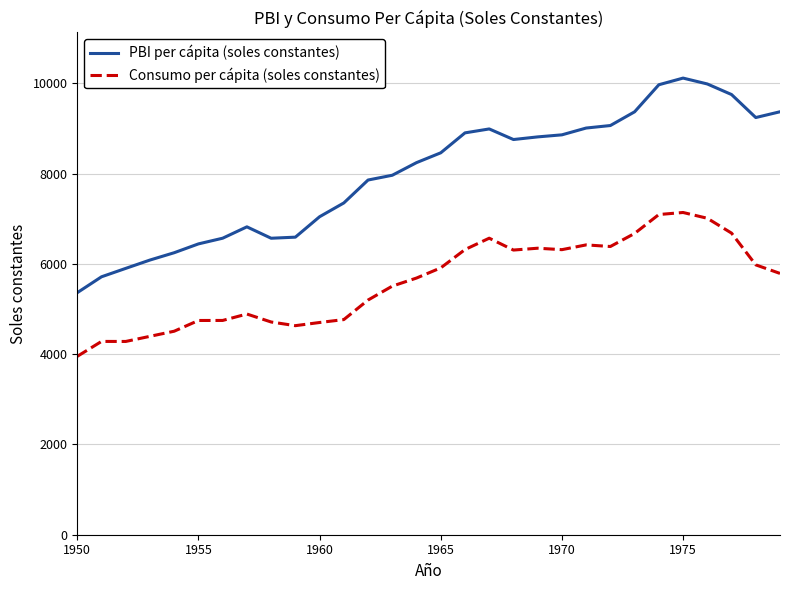

True or false: PBI per cápita (soles constantes) and Consumo per cápita (soles constantes) cross at least once.

False